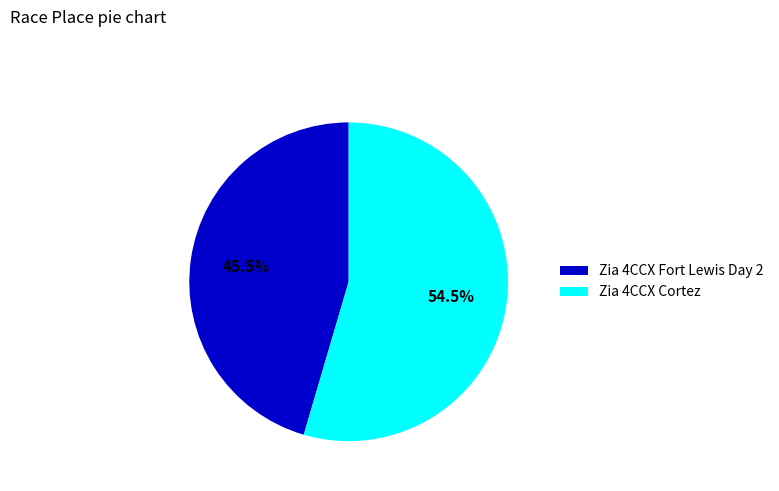

What is the largest slice in the pie chart?

Zia 4CCX Cortez